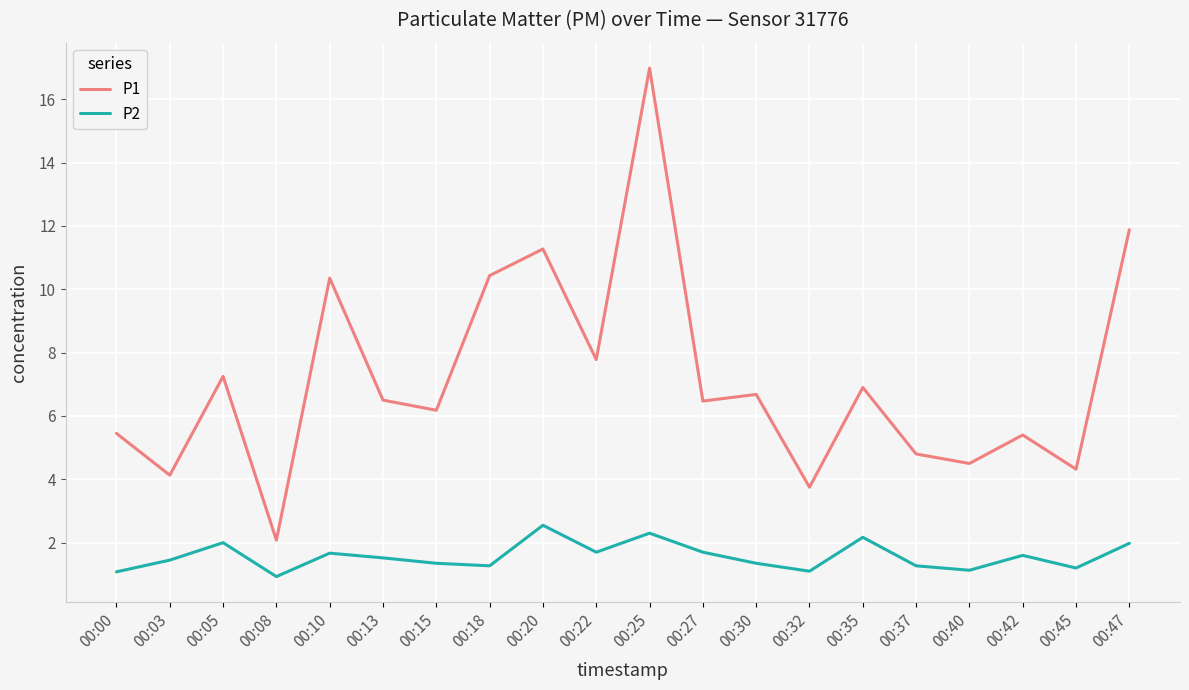

Rank the series by their maximum value, from lowest to highest.

P2, P1